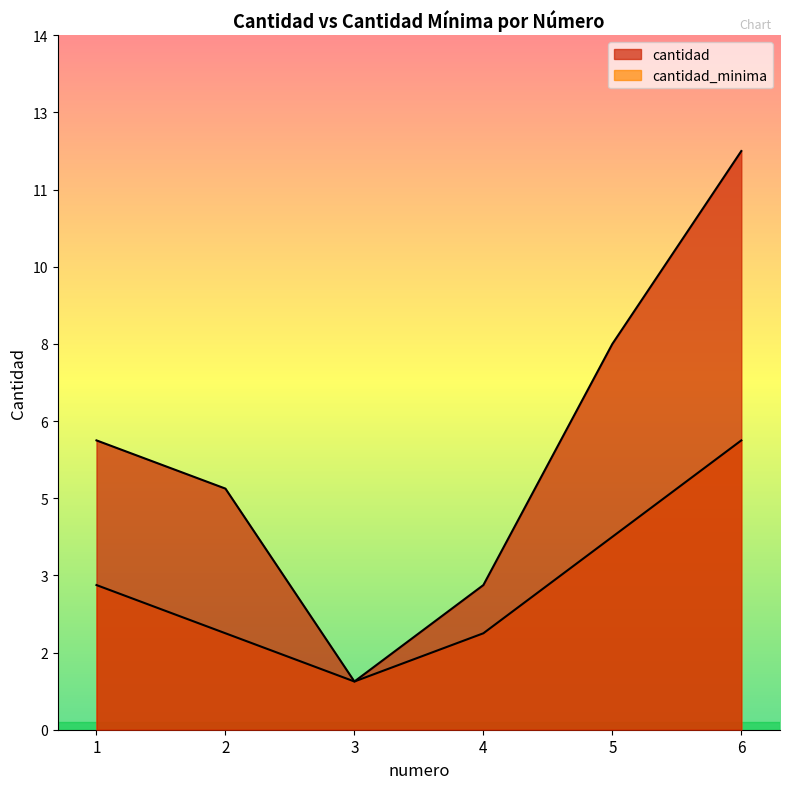

Does the chart have visible grid lines?

No